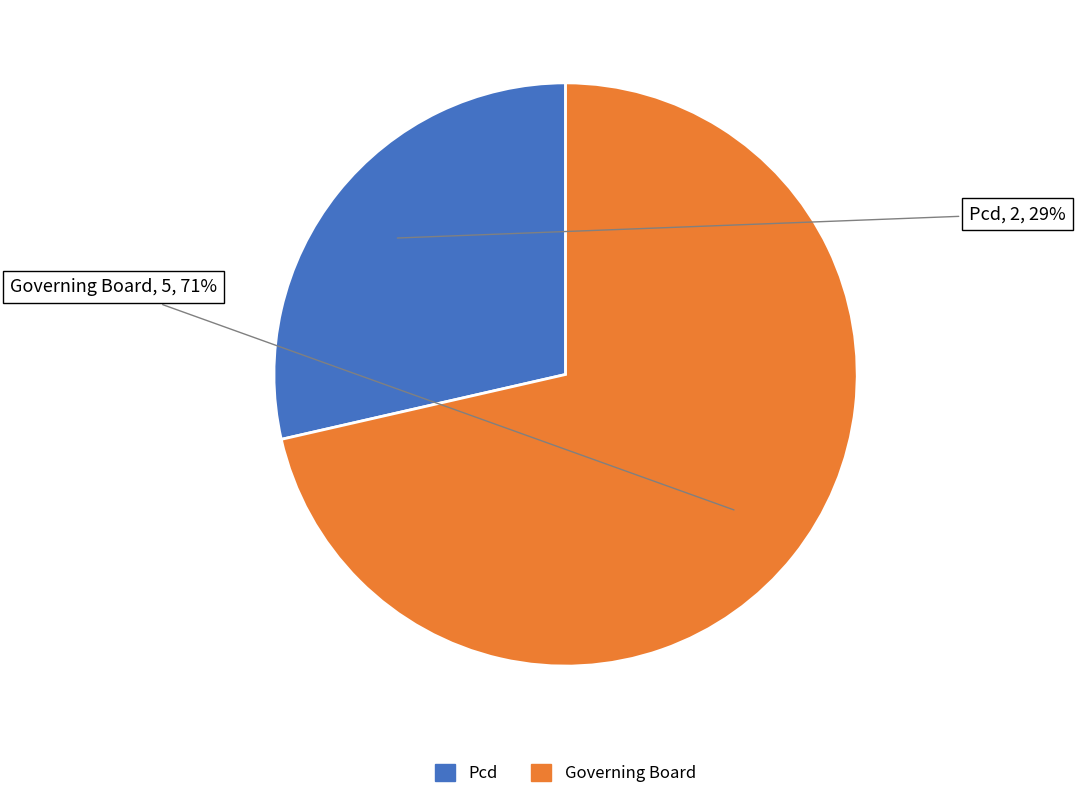

To the nearest percent, what is the combined percentage of Pcd and Governing Board?

100%